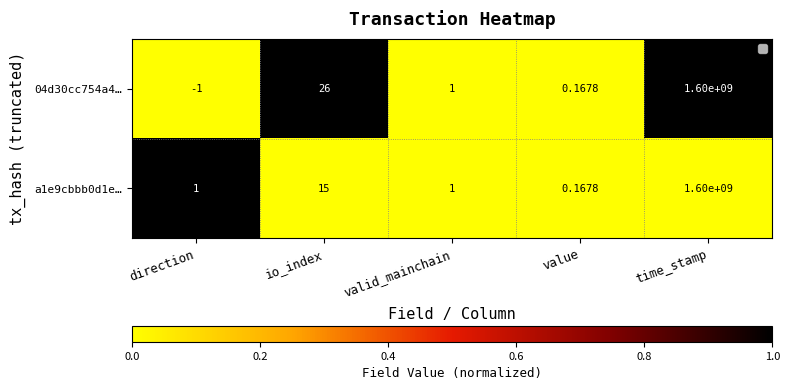

How many distinct data groups are displayed?

2